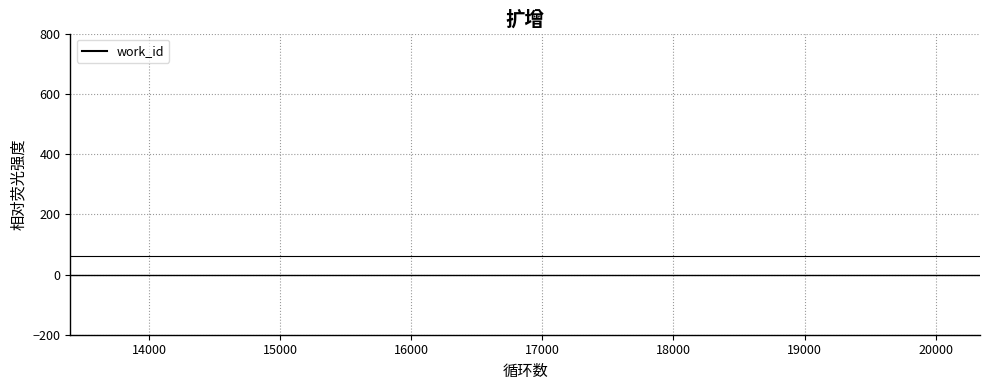

What is the difference between the second highest and minimum values?

1